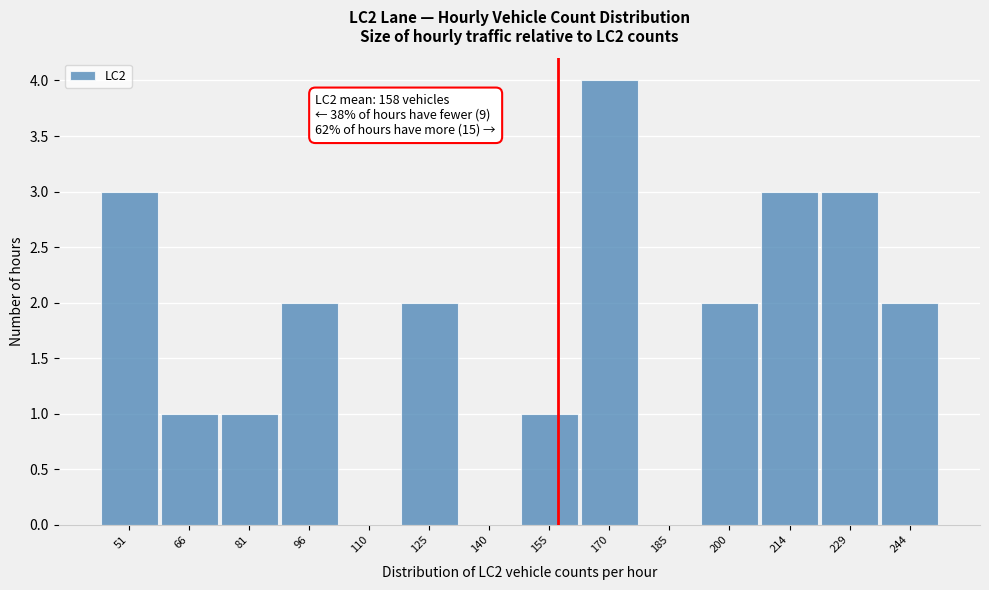

Which range on the x-axis has the tallest bar?

162 to 178